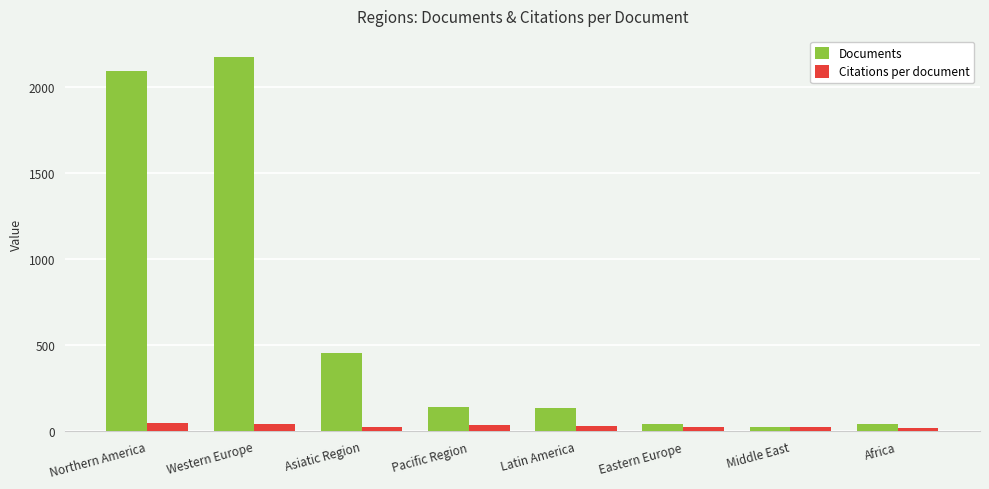

What is the difference between the second highest and minimum values in the Documents series?

2071.0